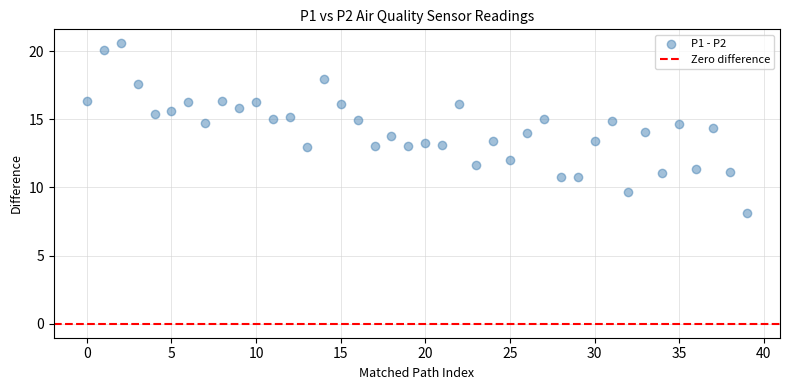

What is the range of Y values (max minus min)?

12.4